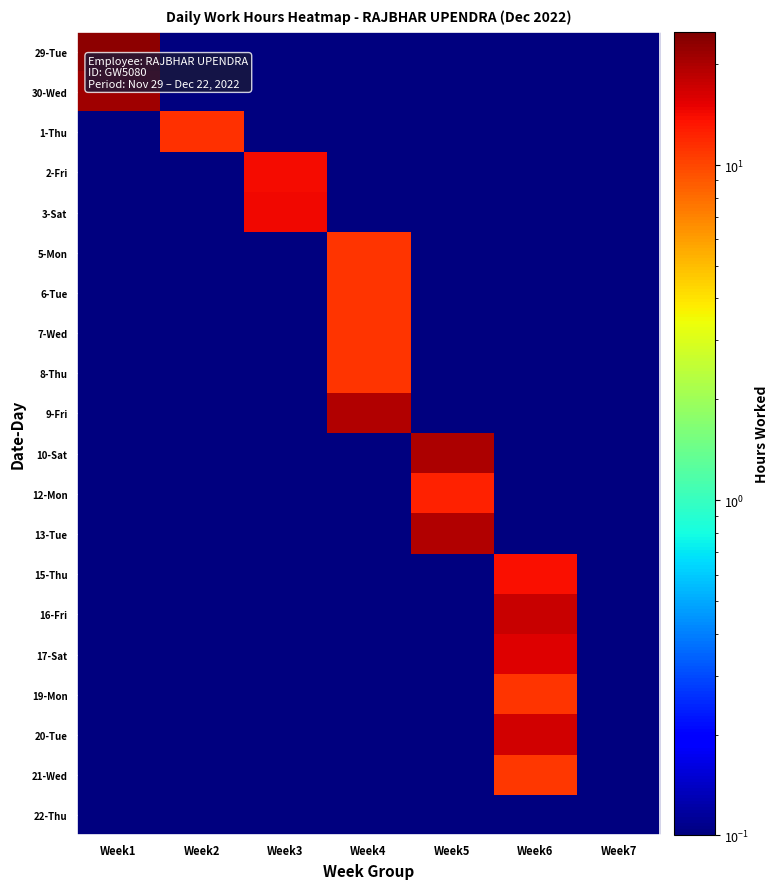

What is the difference between the highest and lowest values at Week3?

14.3